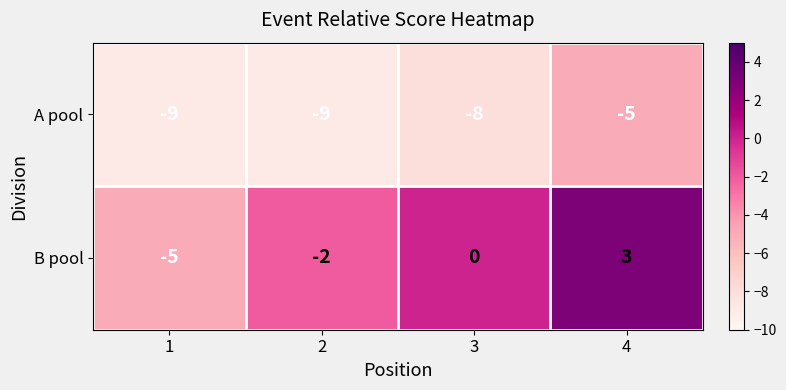

List the series in order of their peak value, lowest first.

A pool, B pool